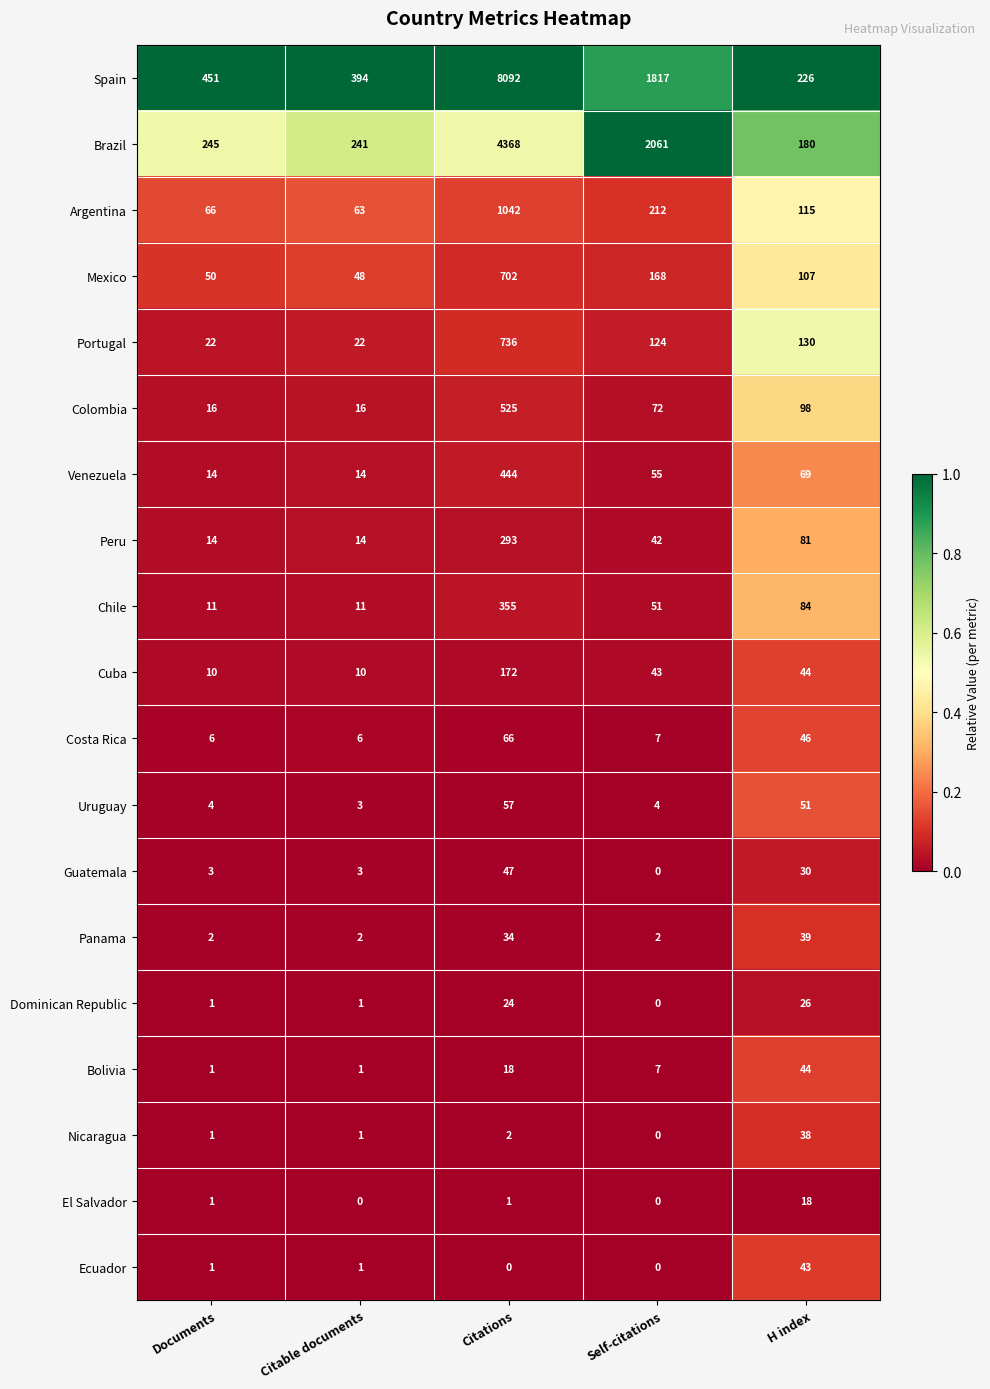

What is the sum of all Ecuador values?

45